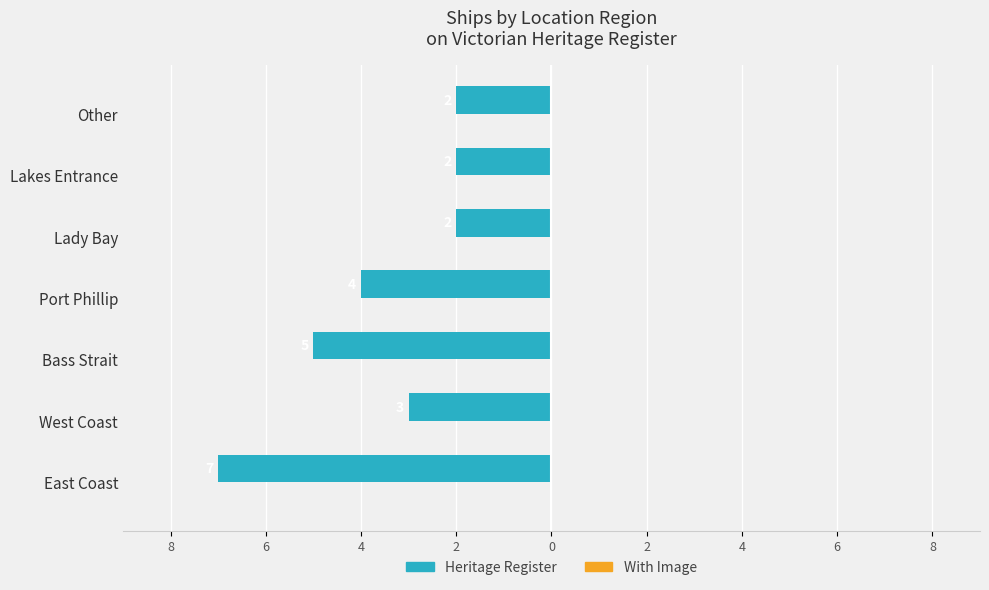

Are the bars horizontal?

Yes